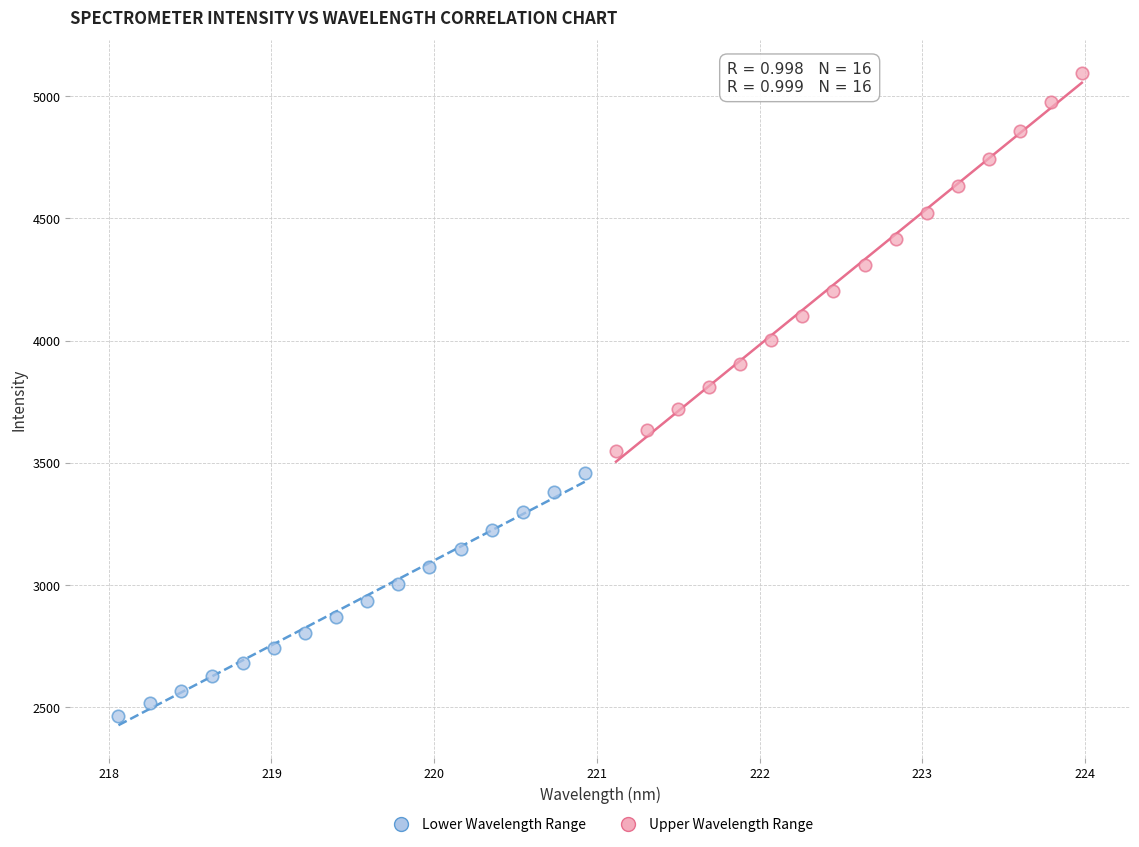

Which series contains the lowest Y value?

Lower Wavelength Range